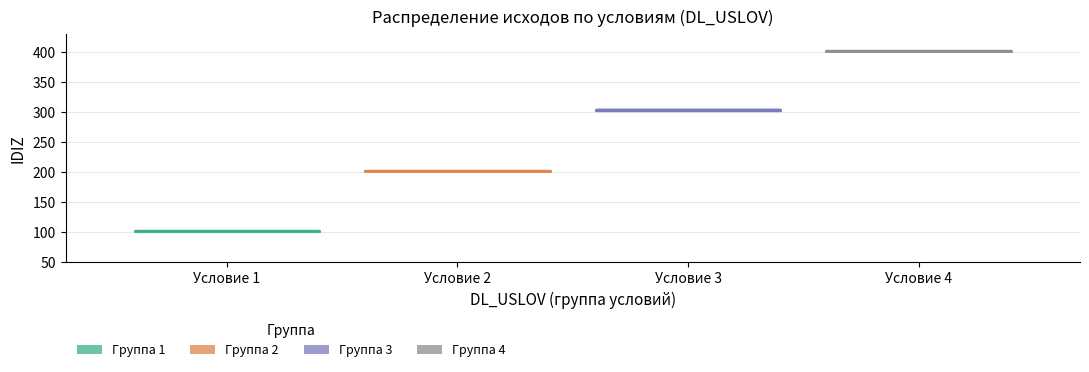

Reading left to right, extract all data points from this chart.

Группа 1: 102.5	102.5
Группа 2: 202.5	202.5
Группа 3: 303.5	303.5
Группа 4: 402.0	402.0